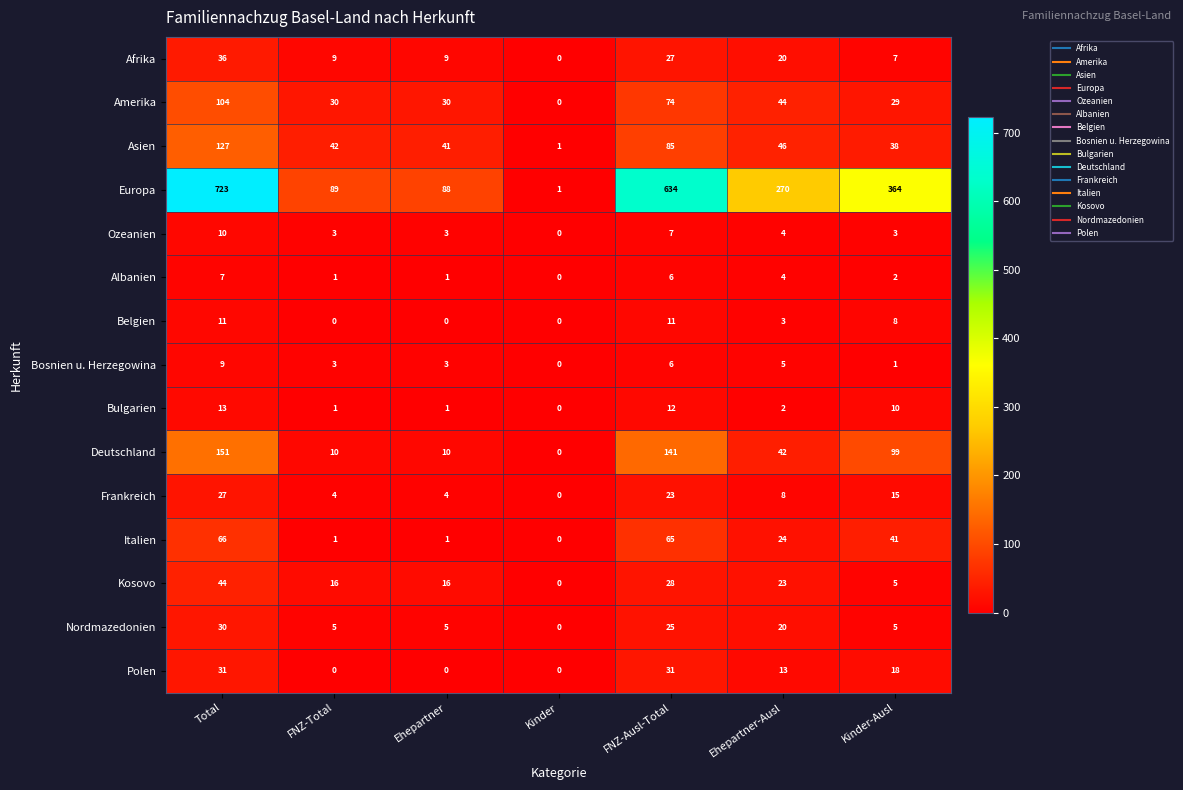

Which category has the highest value across all series?

Total